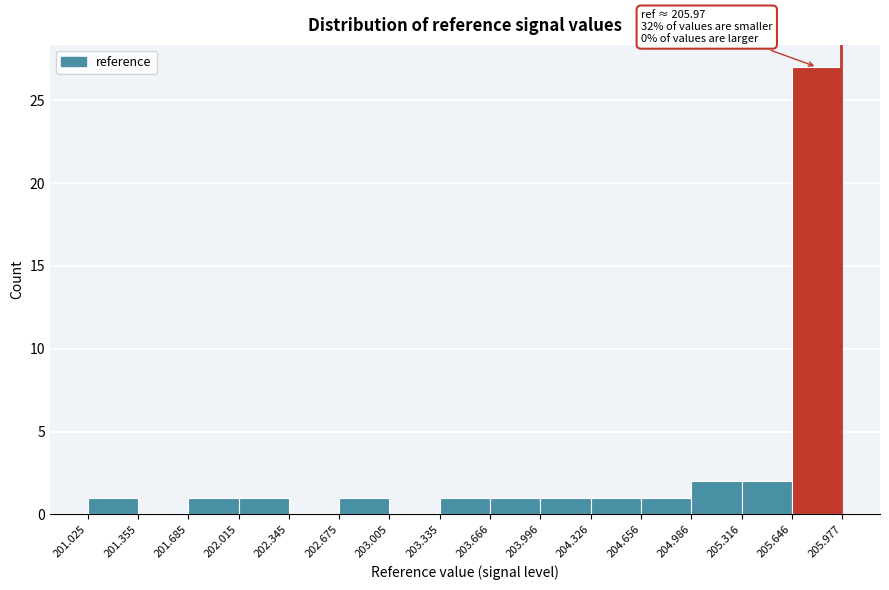

Over which range of the x-axis is the bar tallest?

205.646 to 205.977